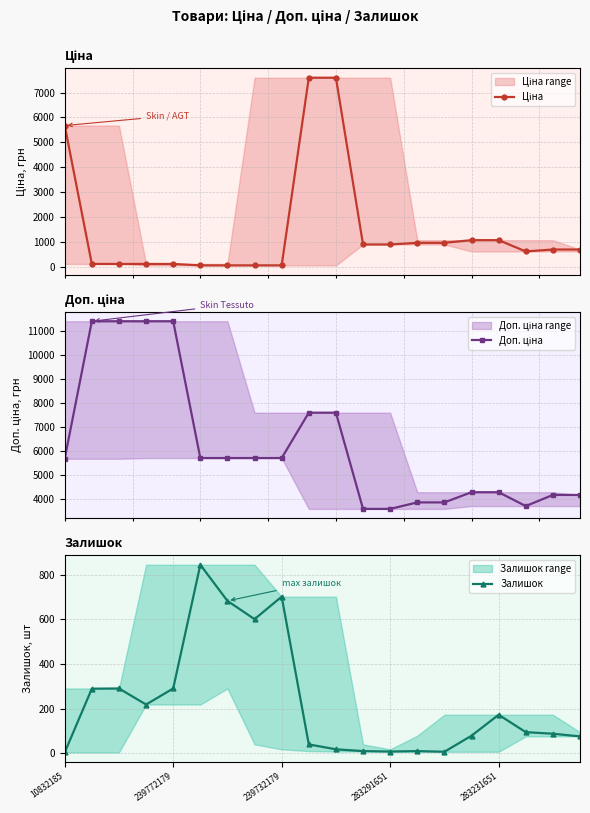

Where does the Залишок series first go above 94?

239772179